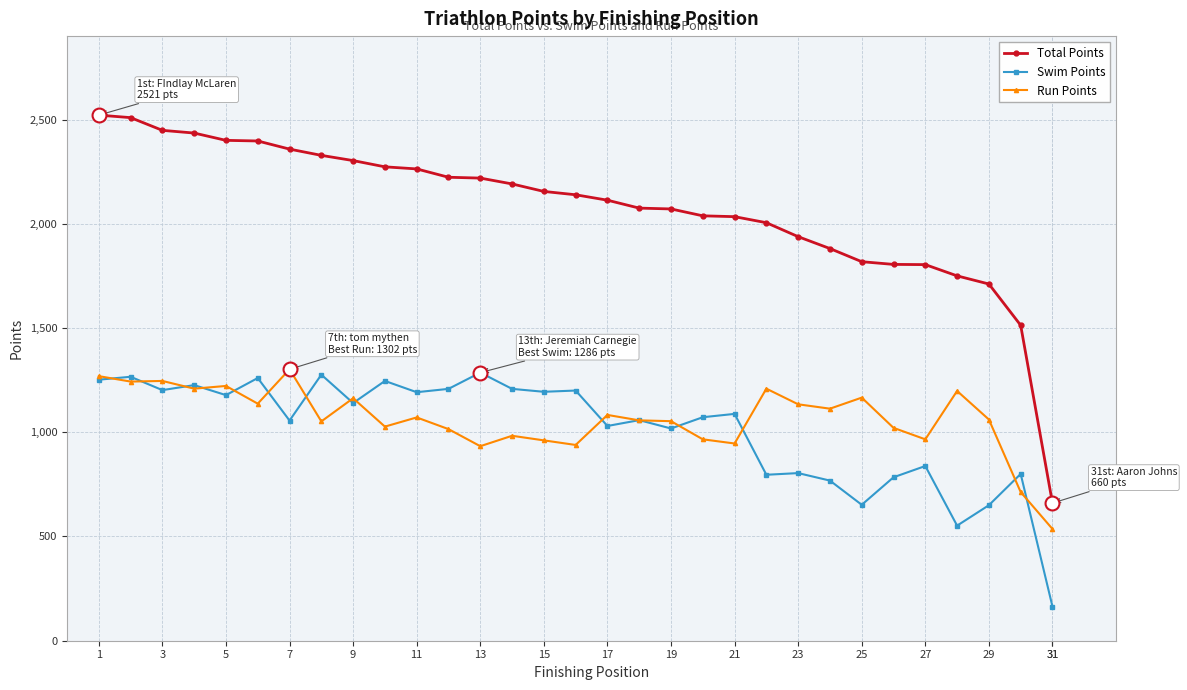

Which series has the largest total across all categories?

Total Points